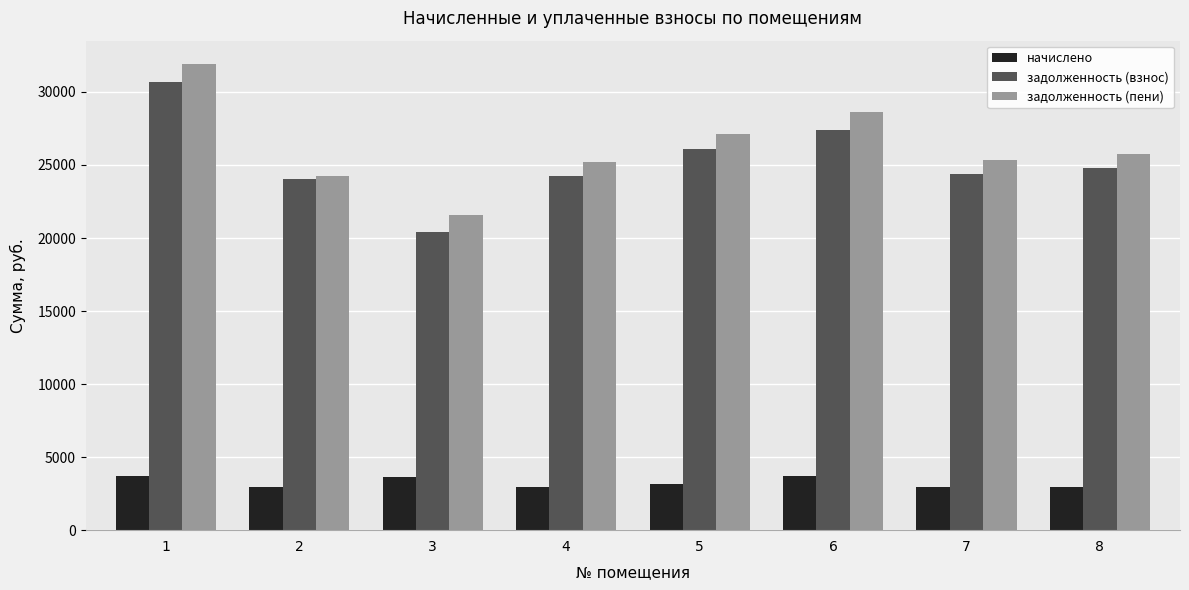

Which series changed the most between 1 and 7?

задолженность (пени)